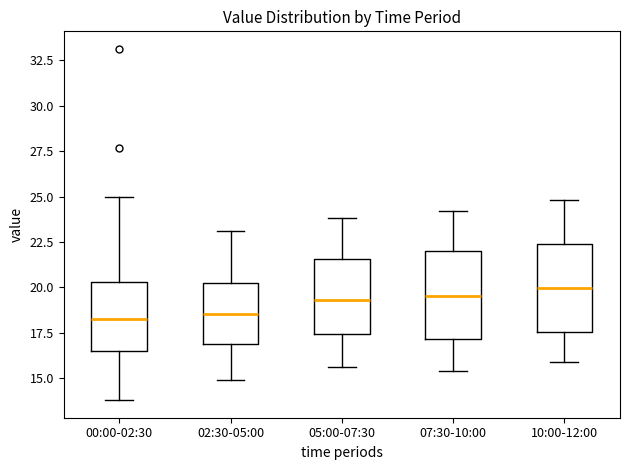

Reading left to right, transcribe this box plot: for each box, give where its median line is, the range the box spans, and where its two whiskers end, as read against the y-axis. The values are not printed on the chart, so give them approximately, as read against the axis.

00:00-02:30: median 18.5, box 16.5 to 20.5, whiskers 14.0 to 25.0
02:30-05:00: median 18.5, box 17.0 to 20.5, whiskers 15.0 to 23.0
05:00-07:30: median 19.5, box 17.5 to 21.5, whiskers 15.5 to 24.0
07:30-10:00: median 19.5, box 17.0 to 22.0, whiskers 15.5 to 24.0
10:00-12:00: median 20.0, box 17.5 to 22.5, whiskers 16.0 to 25.0